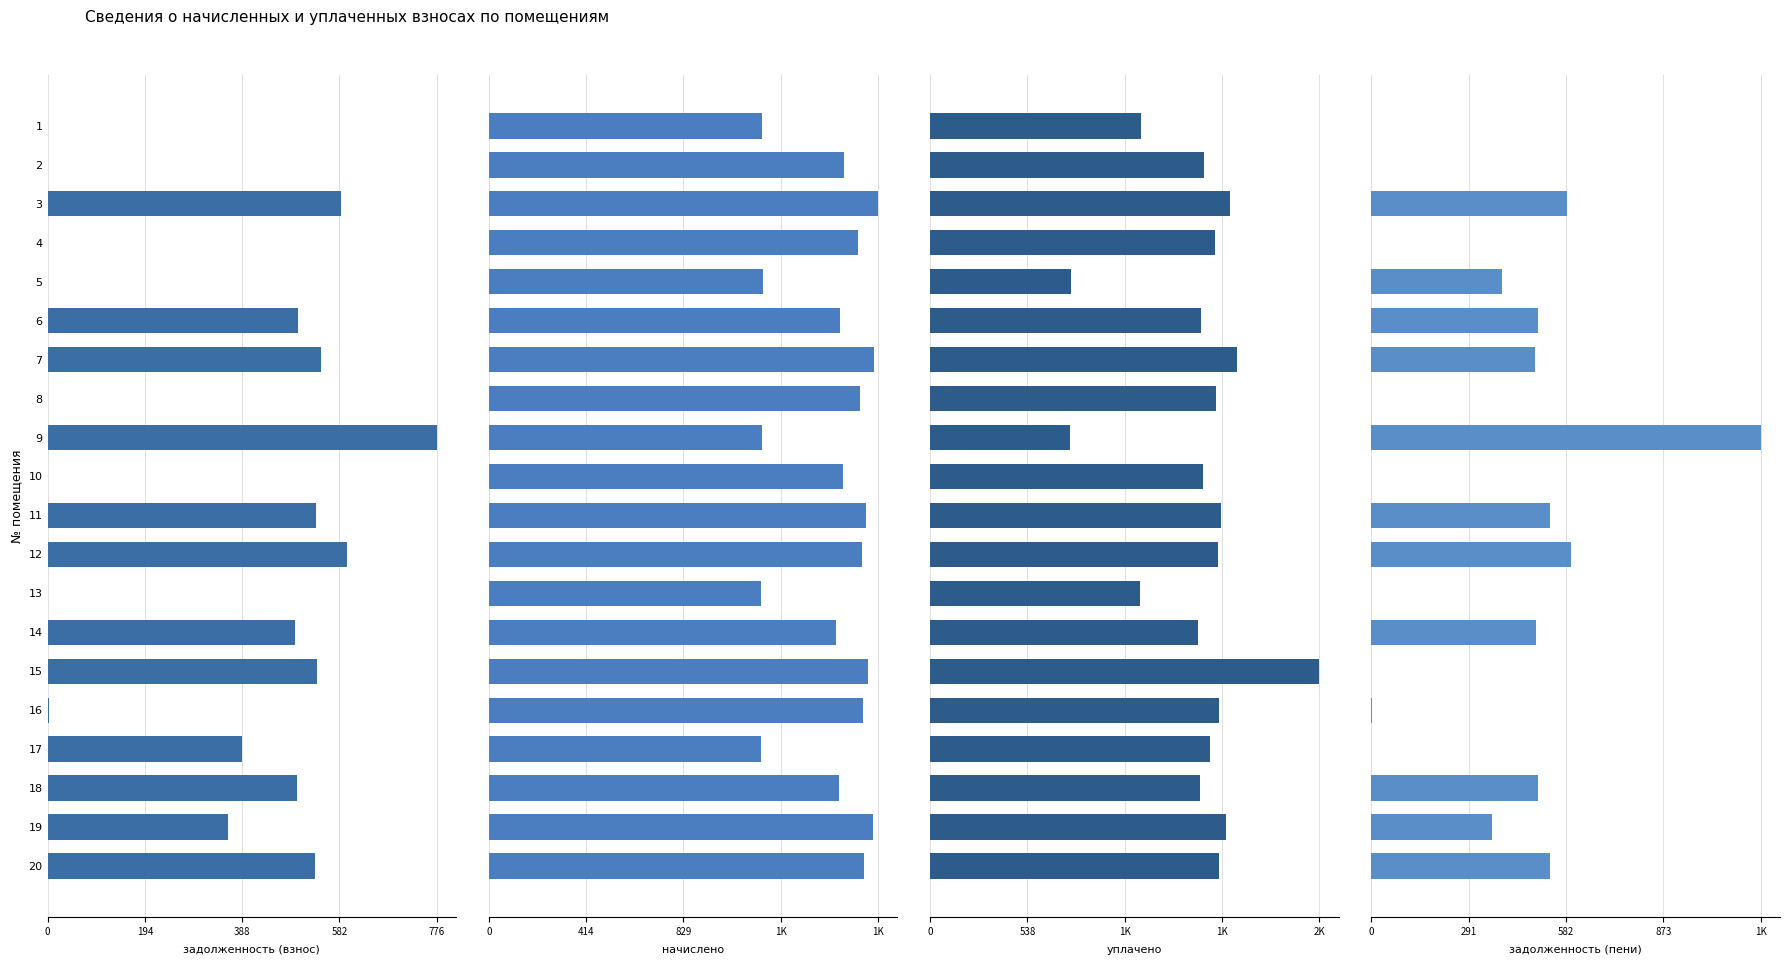

Between 5 and 13, which series saw the biggest shift?

задолженность (пени)